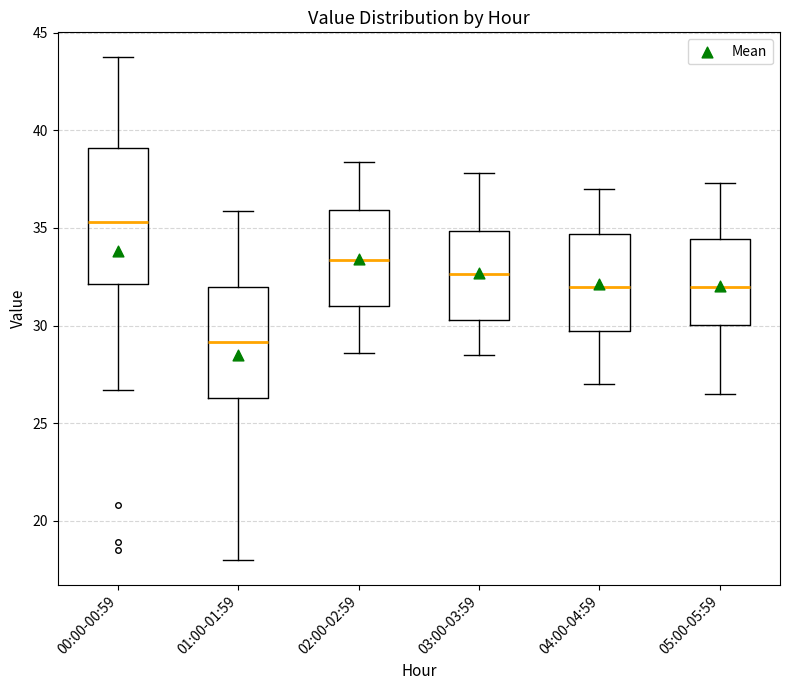

Where does the median line of the box for 01:00-01:59 sit on the y-axis? The values are not printed on the chart, so give them approximately, as read against the axis.

29.0